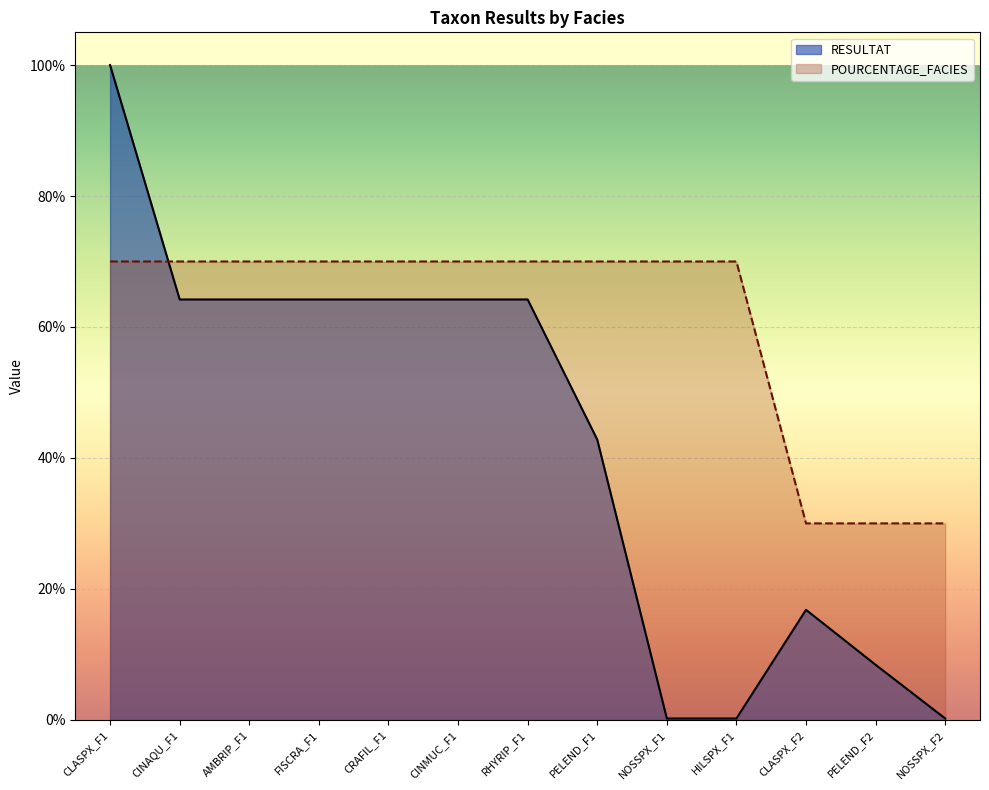

The value of POURCENTAGE_FACIES at PELEND_F2 is 30.0. True or false?

True